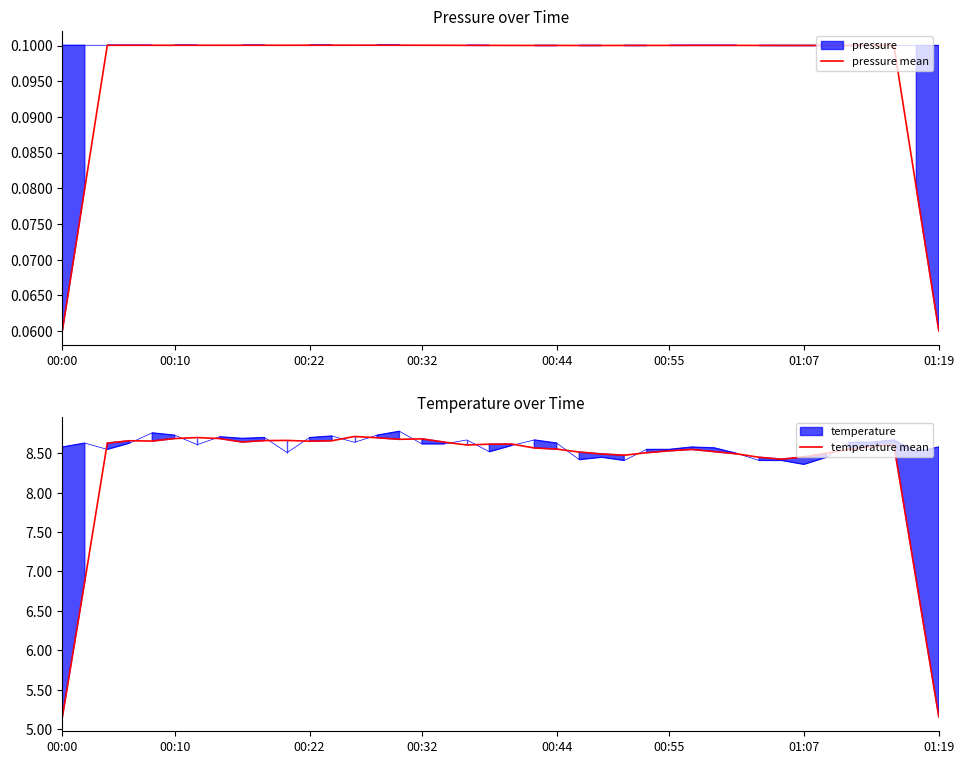

True or false: pressure mean has more than 2 interior local peaks.

True